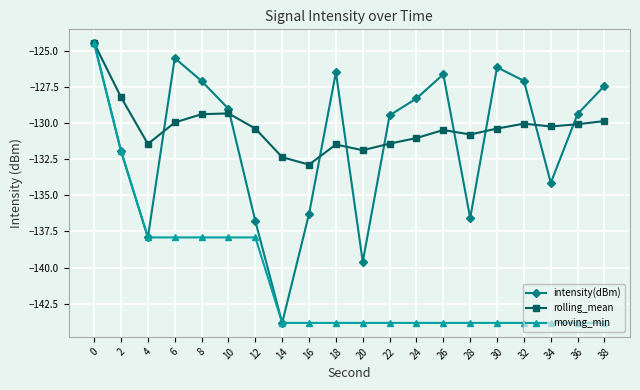

True or false: intensity(dBm) has a value of -40.7 at 20.

False